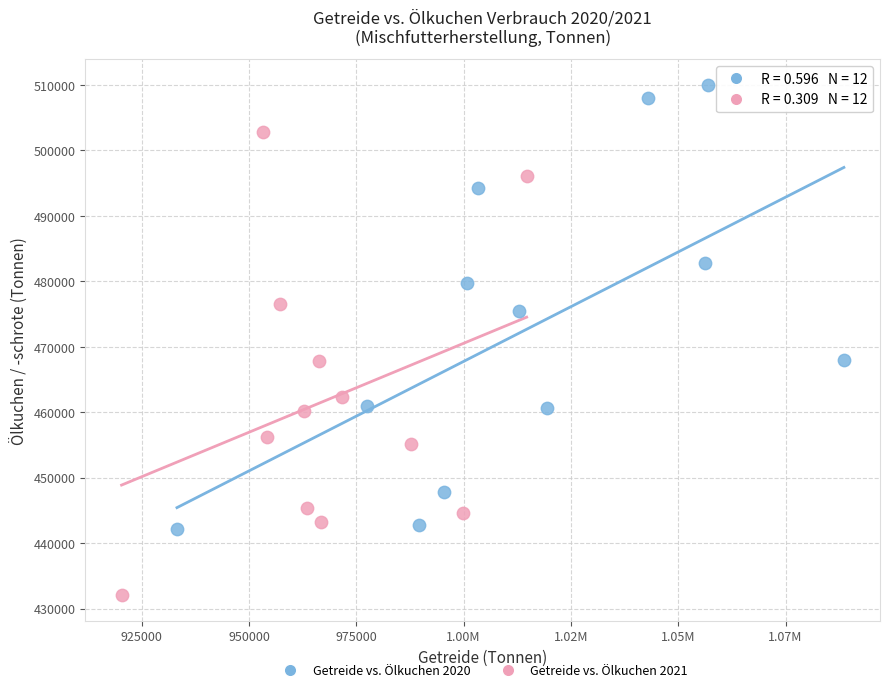

Which series contains the highest Y value?

Getreide vs. Ölkuchen 2020